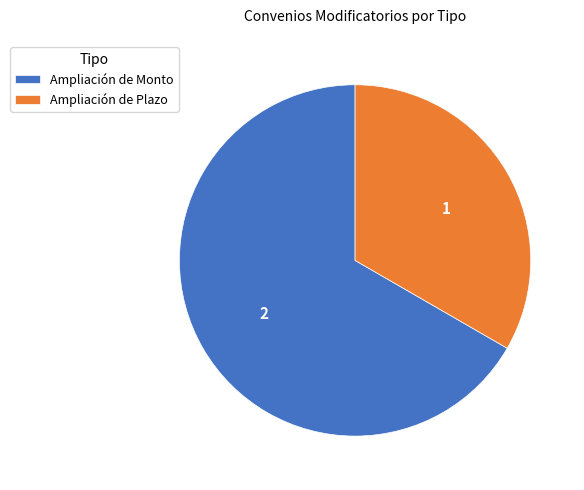

Does Ampliación de Plazo account for over 50% of the chart?

No